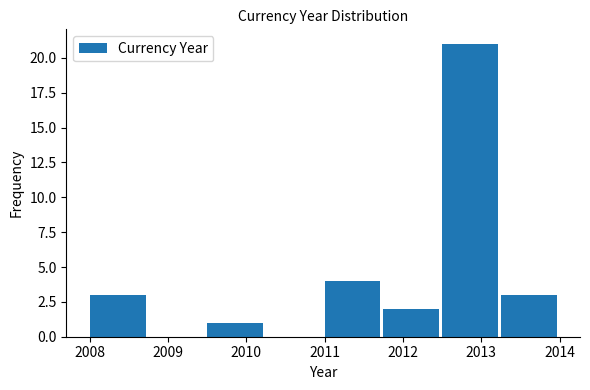

Reading left to right, list every bar in this chart as the range it spans on the x-axis followed by its height. Neither the bar edges nor the heights are printed on the chart, so give them approximately, as read against the axes.

2008.00 to 2008.75: 3
2008.75 to 2009.50: 0
2009.50 to 2010.25: 1
2010.25 to 2011.00: 0
2011.00 to 2011.75: 4
2011.75 to 2012.50: 2
2012.50 to 2013.25: 21
2013.25 to 2014.00: 3